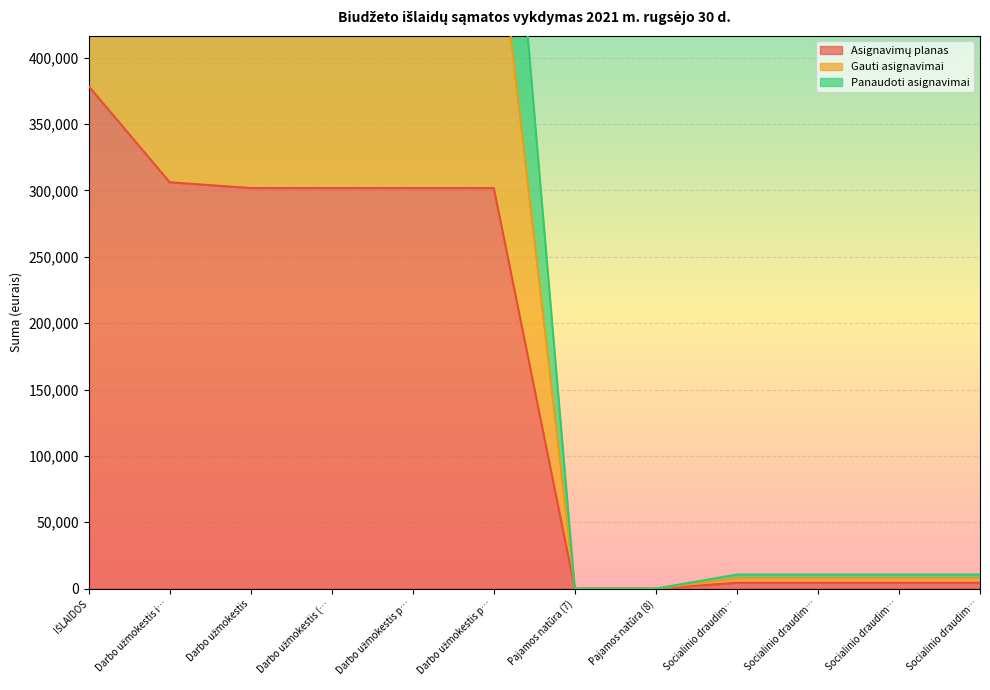

What is the label of the 6th point from the right?

Pajamos natūra (7)